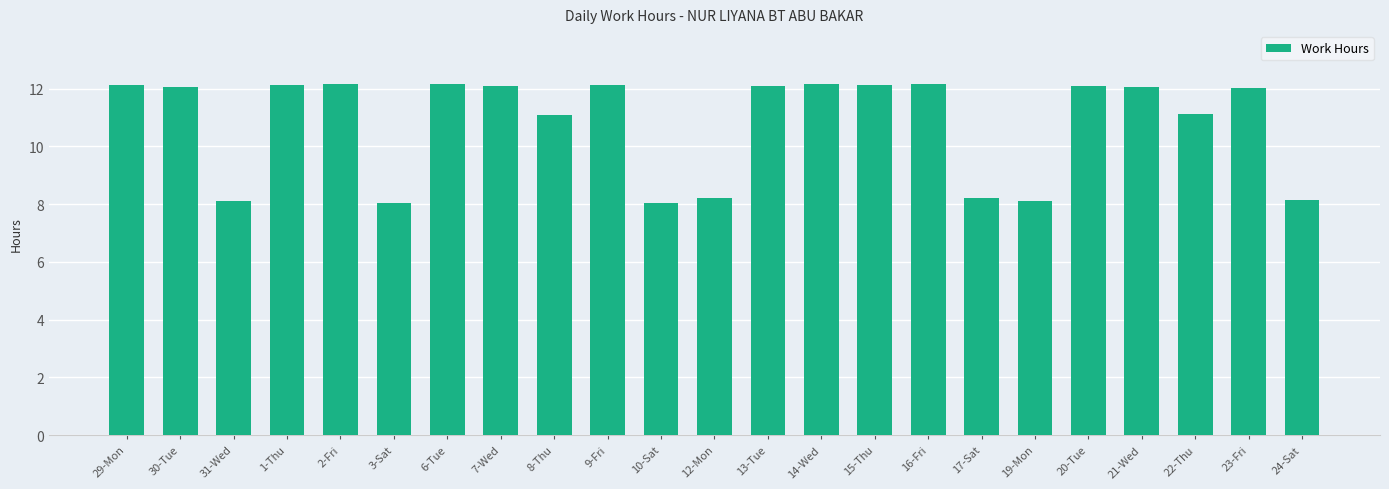

What position from the left is 29-Mon?

1